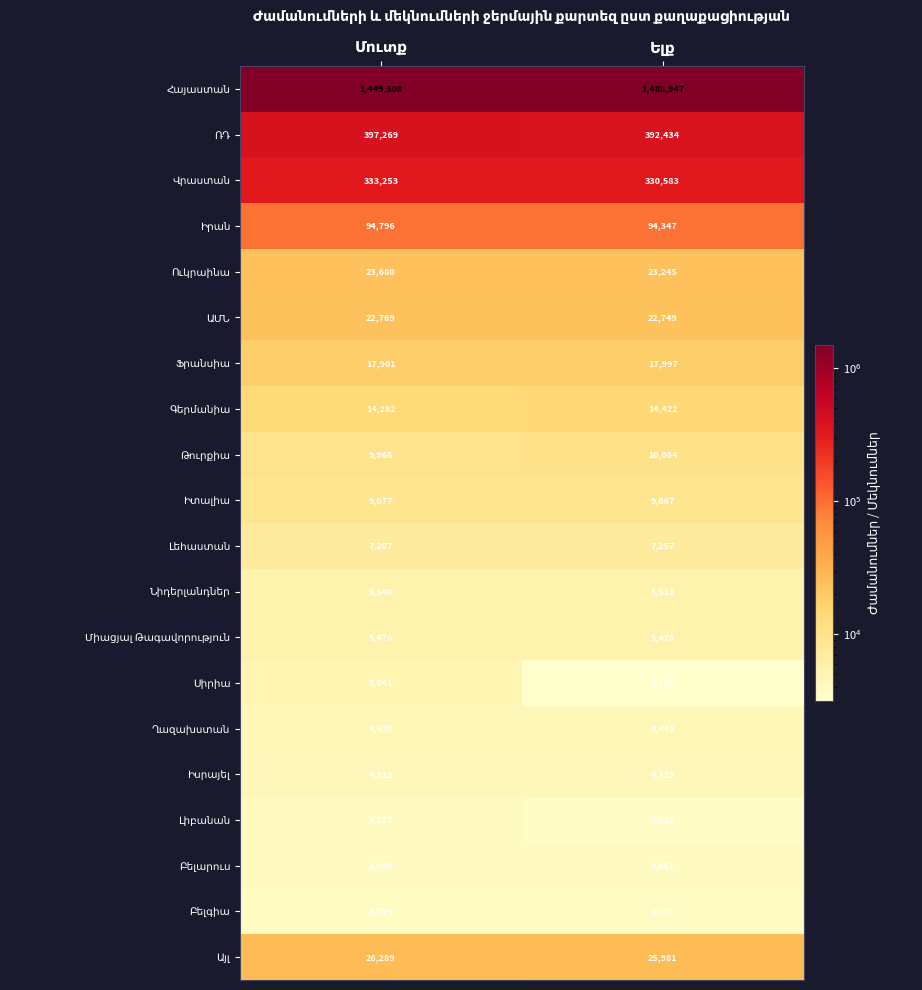

What is the smallest value displayed?

3138